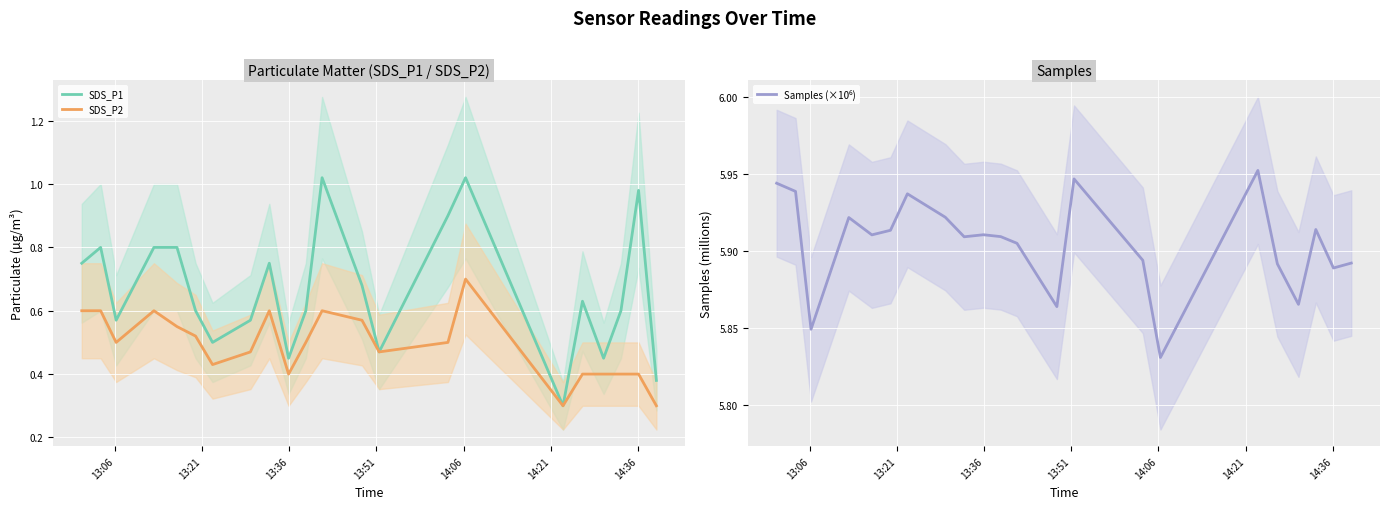

What is the lowest value of the SDS_P2 series?

0.3